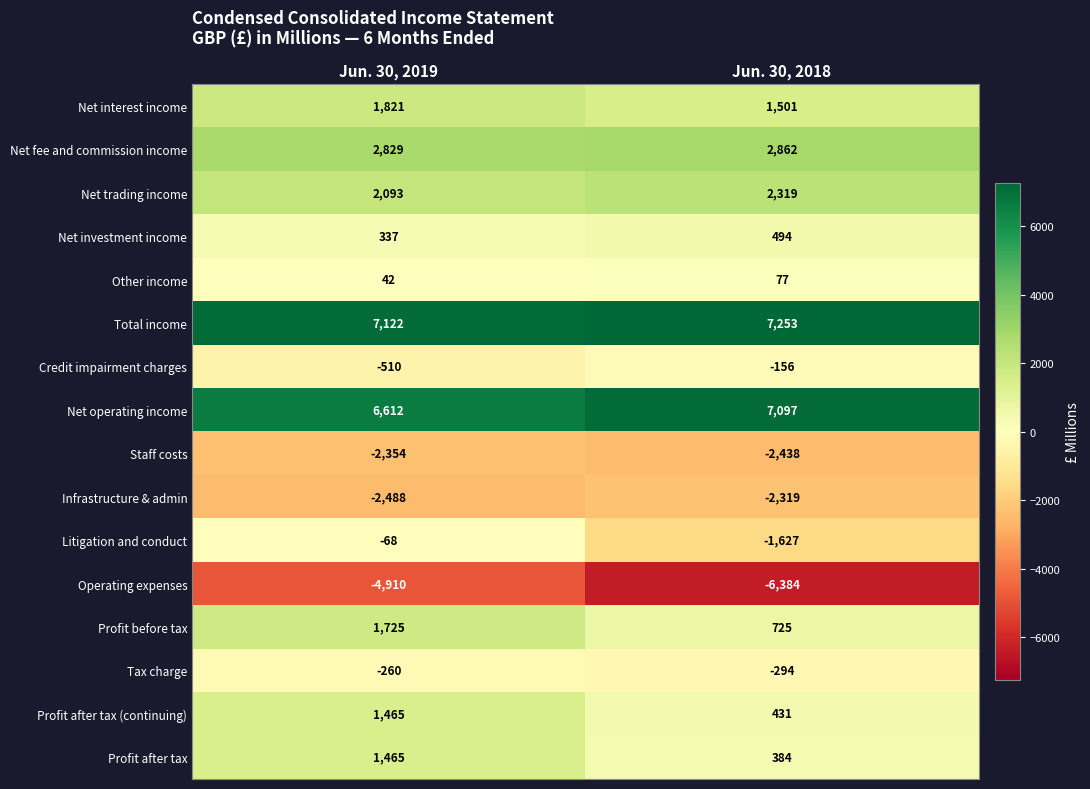

Which category has the lowest value across all series?

Jun. 30, 2018